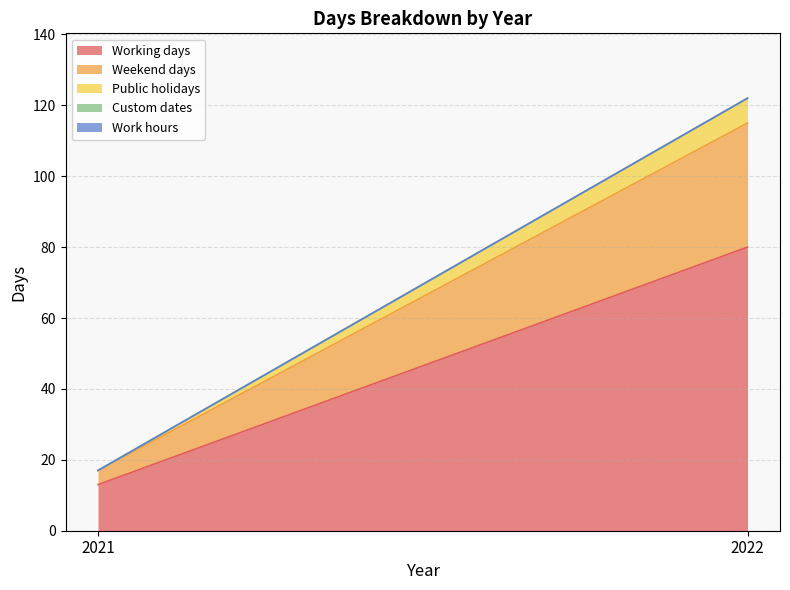

How many positive values does the Public holidays series have?

1